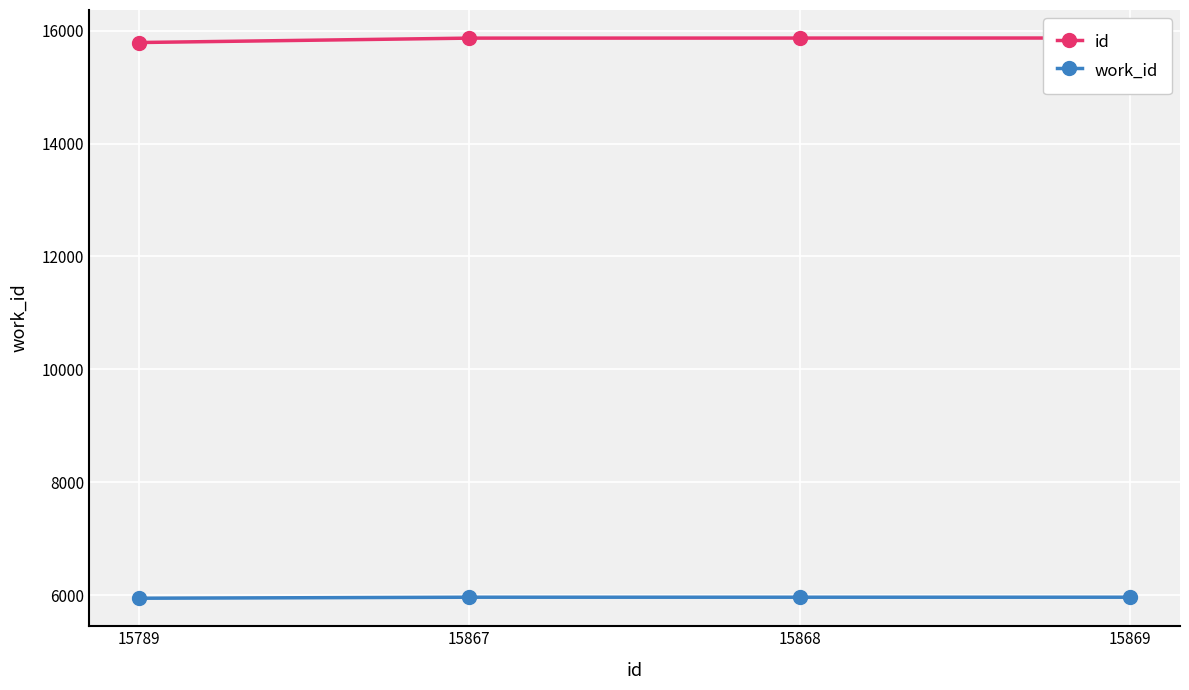

At which label does work_id reach its peak?

15867